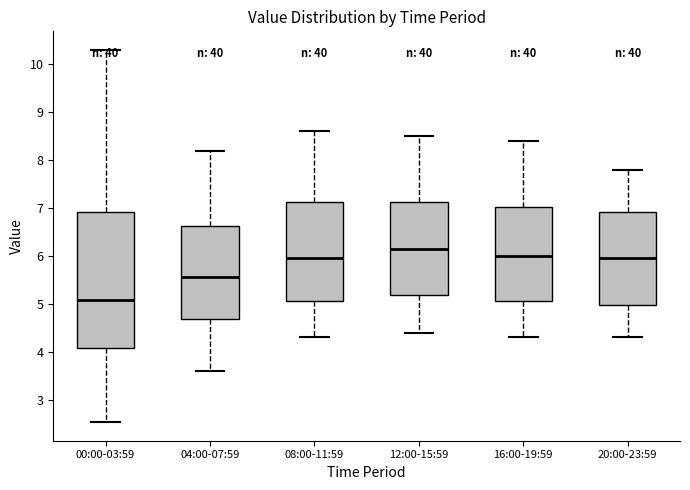

Where does the median line of the box for 00:00-03:59 sit on the y-axis? The values are not printed on the chart, so give them approximately, as read against the axis.

5.1